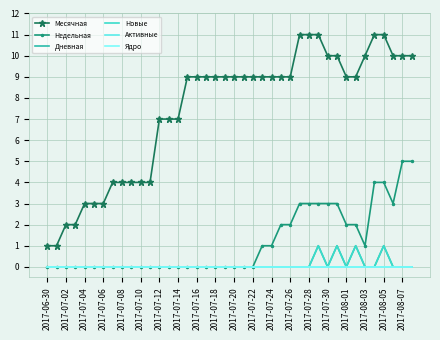

What is the label of the 1st point from the left?

2017-06-30